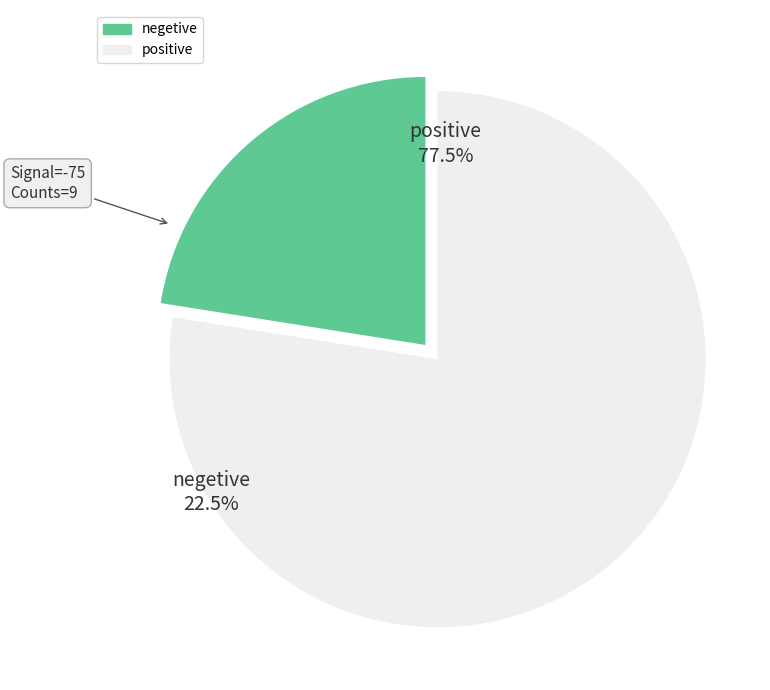

Is there a majority slice in this chart?

Yes